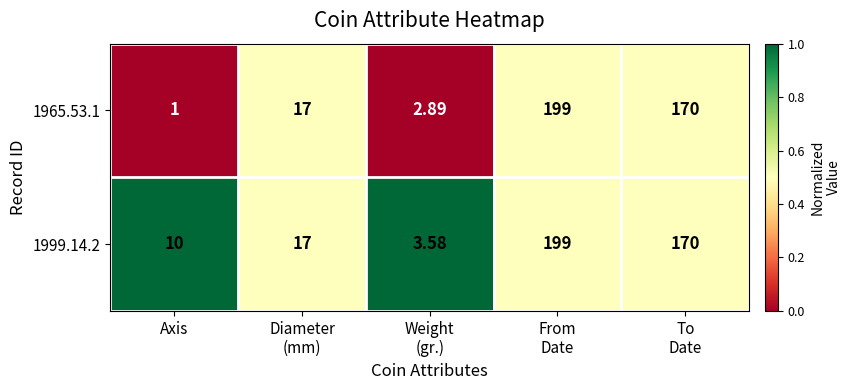

How many values in the 1965.53.1 series are below 17?

2